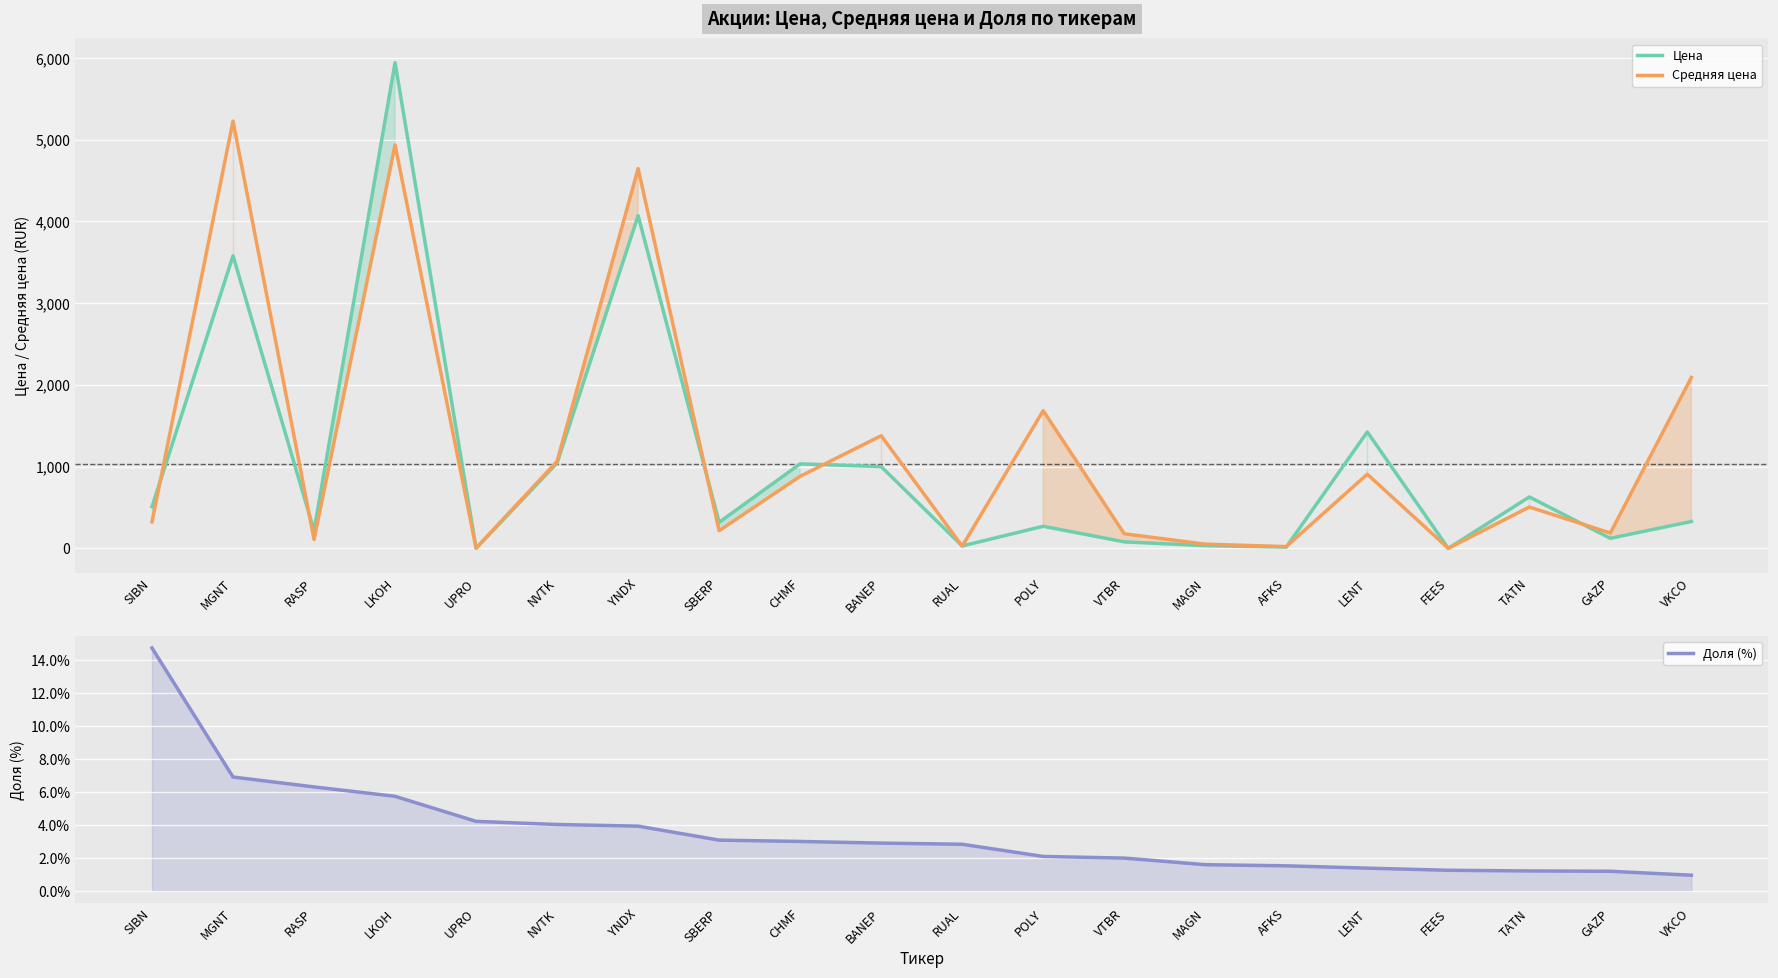

Count the number of categories in the chart.

20